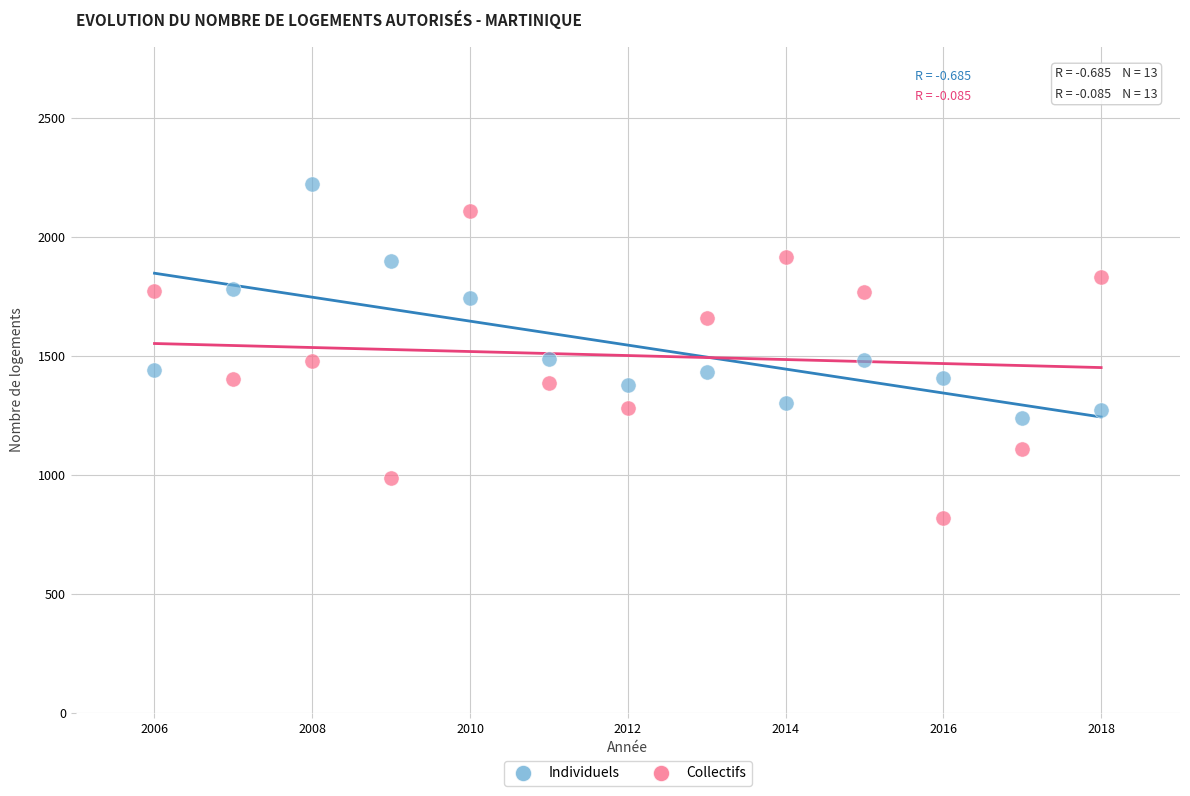

Which series reaches the maximum Y coordinate?

Individuels